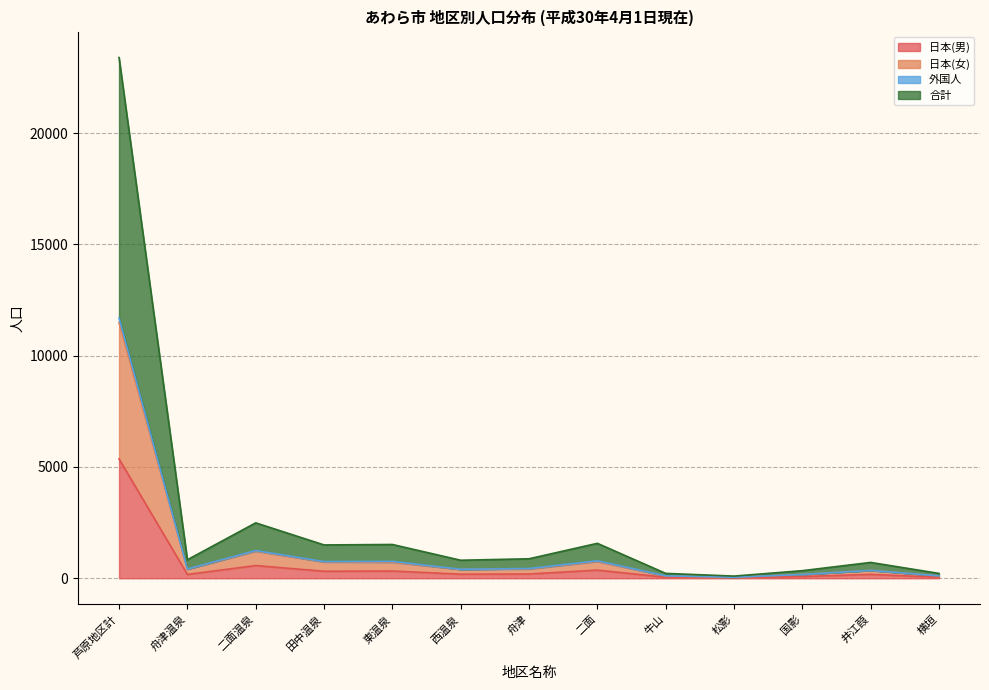

Reading left to right, what are all the values shown in this chart?

日本(男): 芦原地区計=5361	舟津温泉=174	二面温泉=572	田中温泉=316	東温泉=326	西温泉=184	舟津=192	二面=367	牛山=47	松影=26	国影=78	井江葭=176	横垣=46
日本(女): 芦原地区計=11491	舟津温泉=405	二面温泉=1219	田中温泉=732	東温泉=720	西温泉=396	舟津=418	二面=754	牛山=101	松影=49	国影=171	井江葭=353	横垣=109
外国人: 芦原地区計=11695	舟津温泉=416	二面温泉=1245	田中温泉=749	東温泉=759	西温泉=405	舟津=438	二面=785	牛山=110	松影=49	国影=171	井江葭=356	横垣=109
合計: 芦原地区計=23390	舟津温泉=832	二面温泉=2490	田中温泉=1498	東温泉=1518	西温泉=810	舟津=876	二面=1570	牛山=220	松影=98	国影=342	井江葭=712	横垣=218